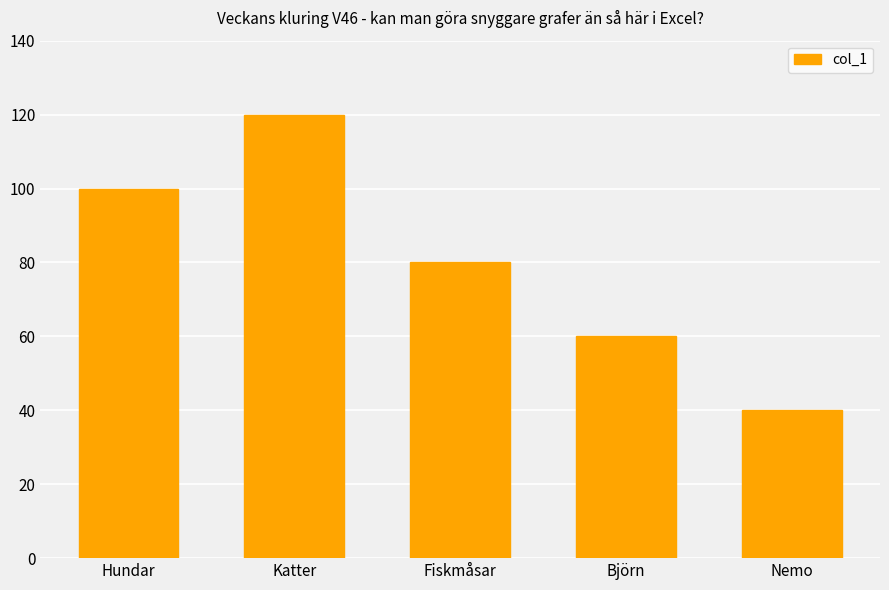

What is the label of the 5th bar from the left?

Nemo